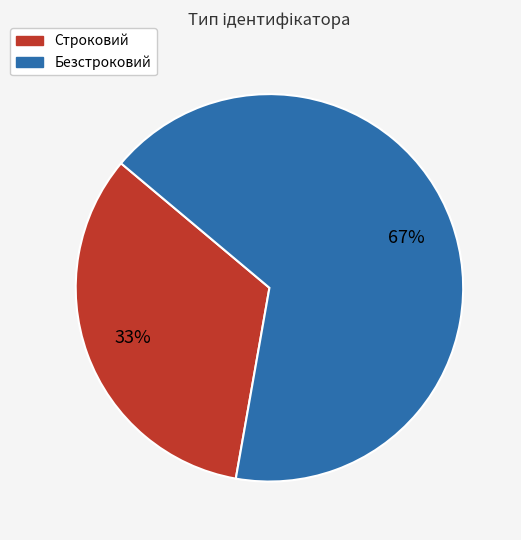

To the nearest percent, what is the combined percentage of Строковий and Безстроковий?

100%